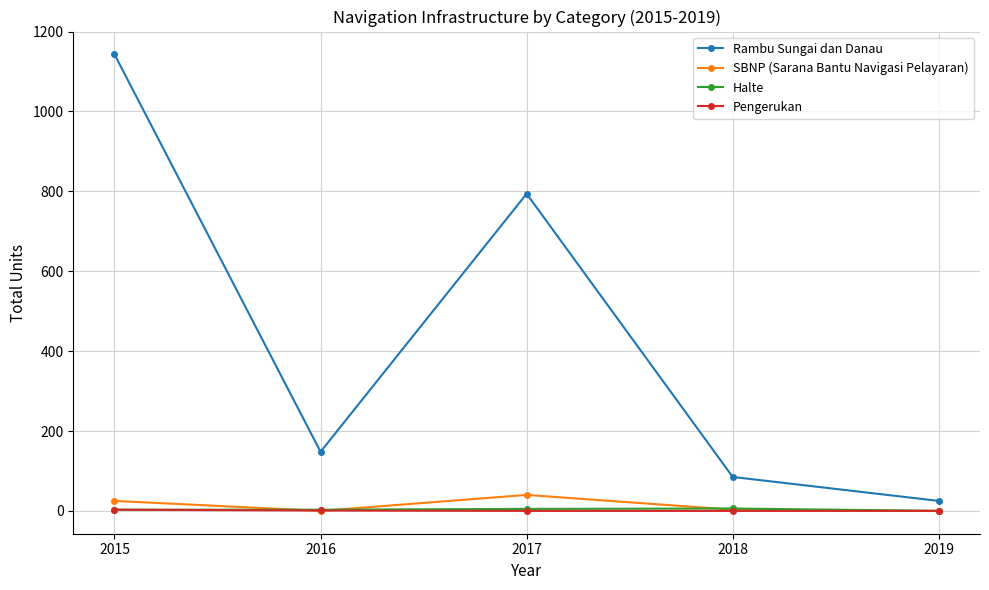

Which series has the largest range (max minus min)?

Rambu Sungai dan Danau